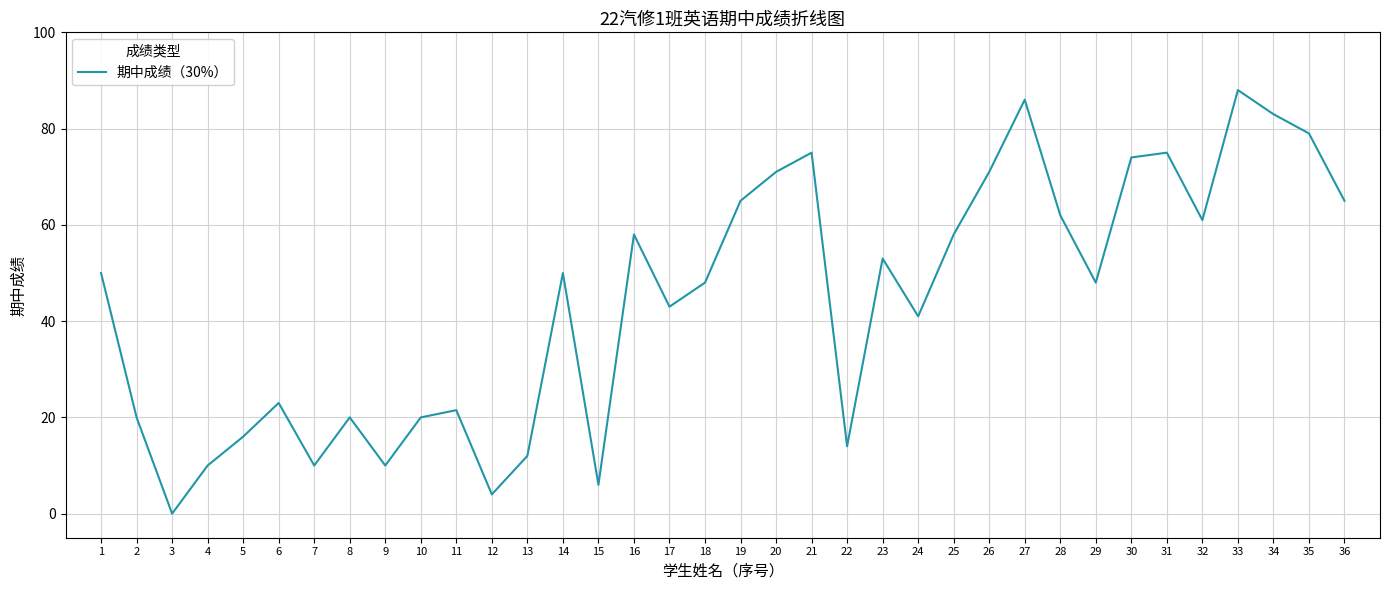

The chart shows a value of 23.0 at 6. True or false?

True